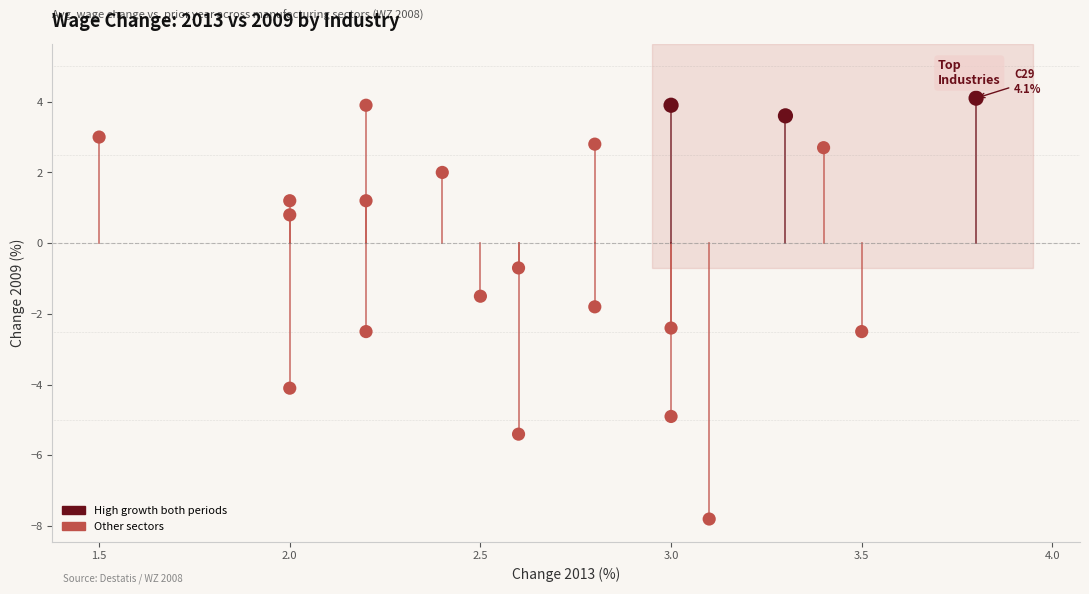

What Y value in the scatter plot is closest to -1?

-0.7